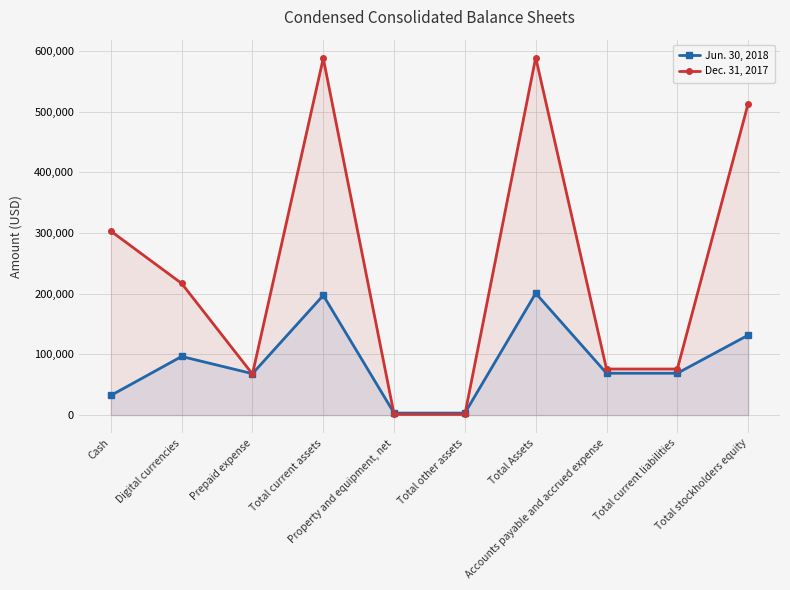

What is the average value of the Dec. 31, 2017 series?

243369